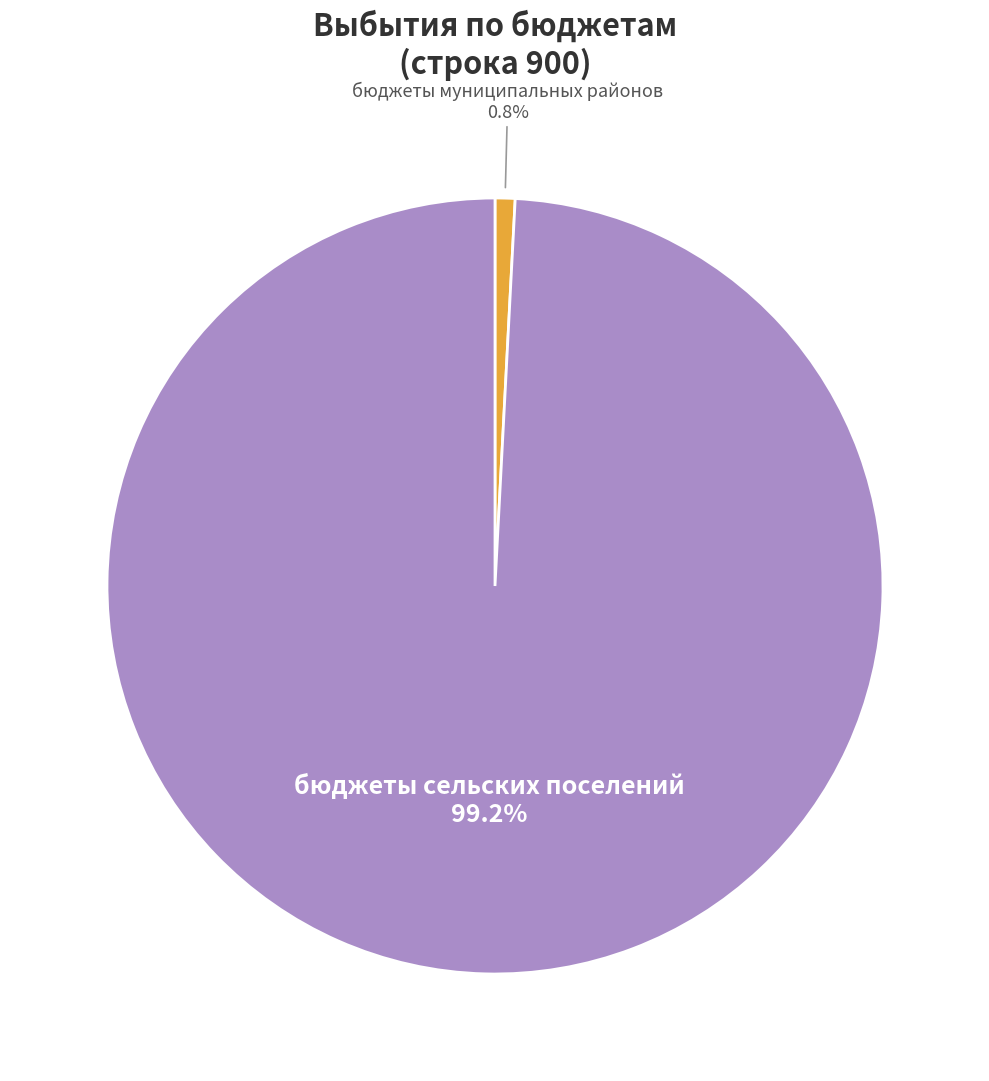

What portion of the pie excludes бюджеты сельских поселений?

0.8%